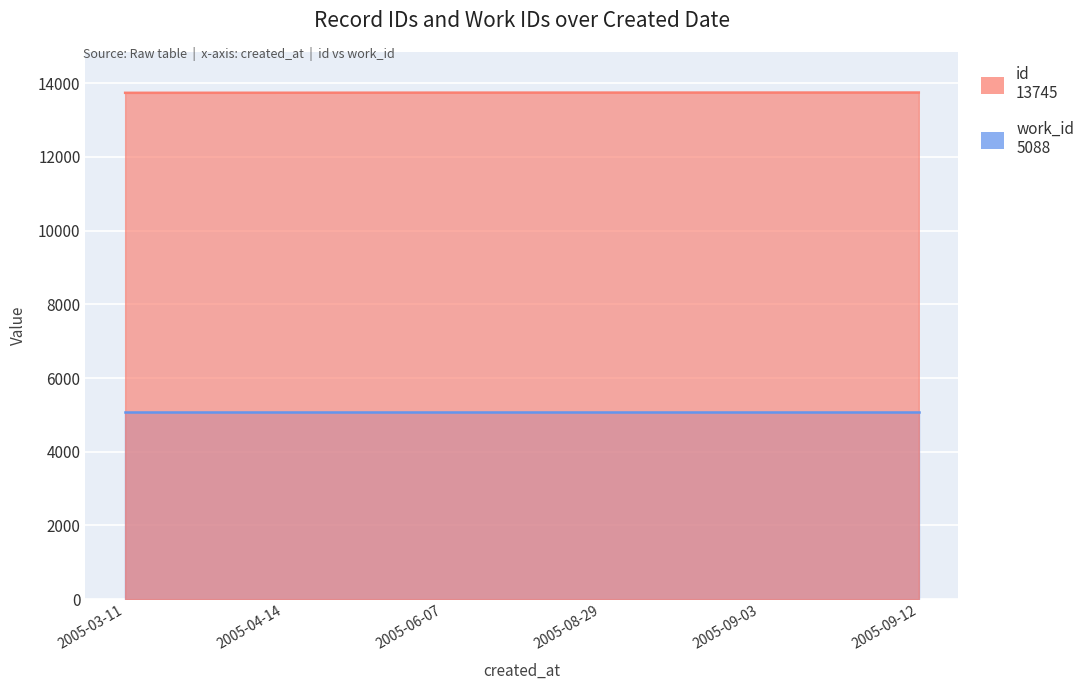

What is the average value?

13742